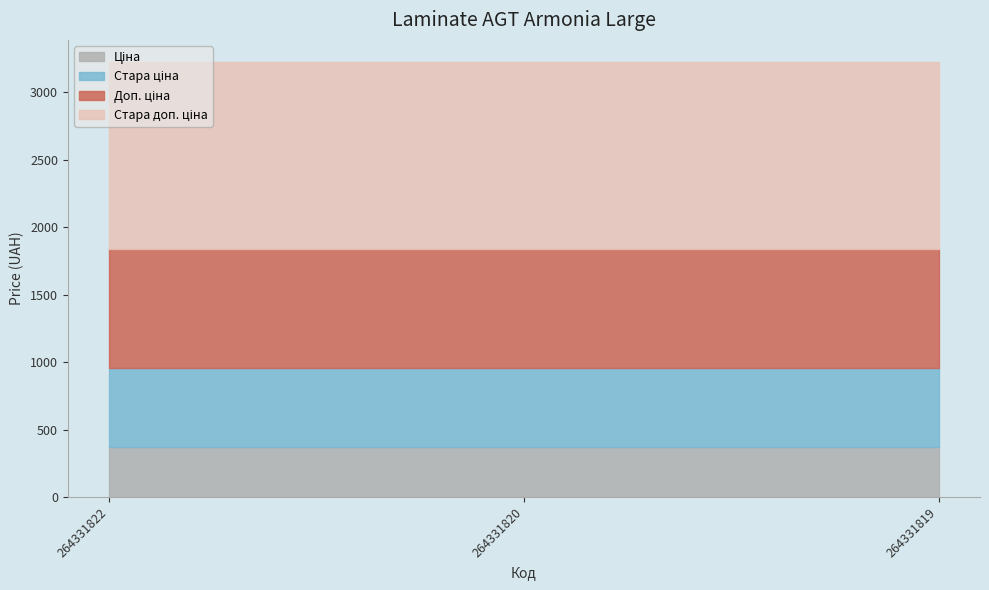

How many lines are shown in the chart?

4